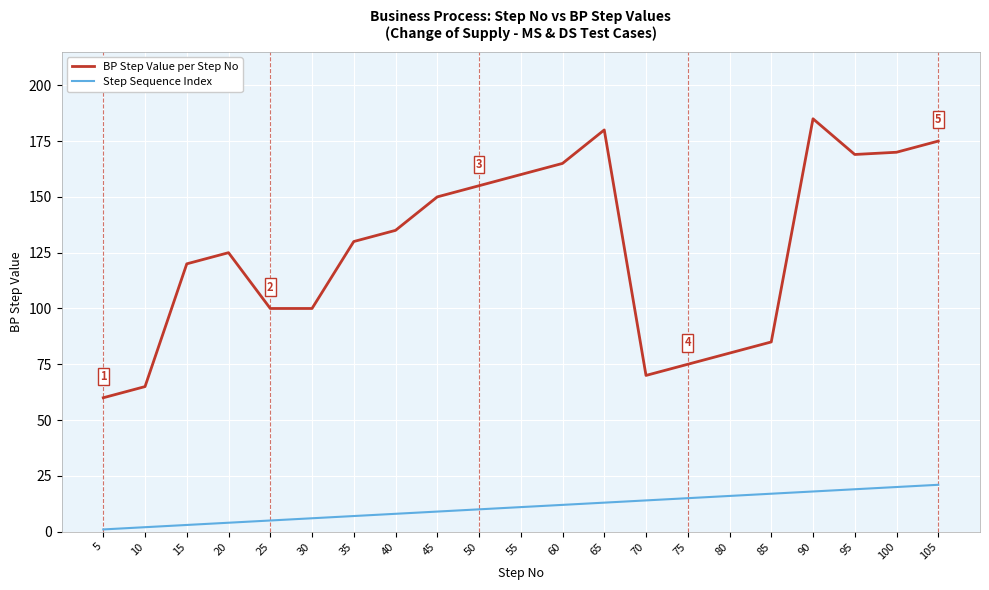

True or false: BP Step Value per Step No and Step Sequence Index intersect in this chart.

False